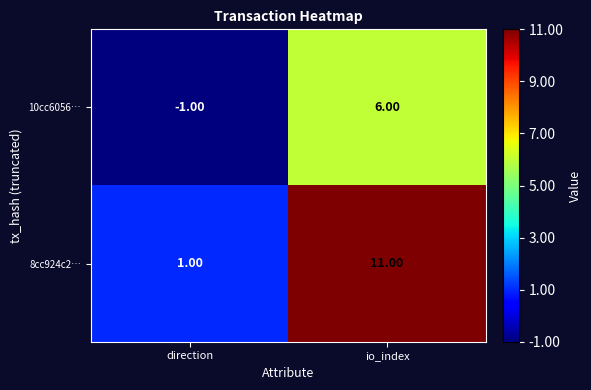

At which category is the sum across all series the highest?

io_index